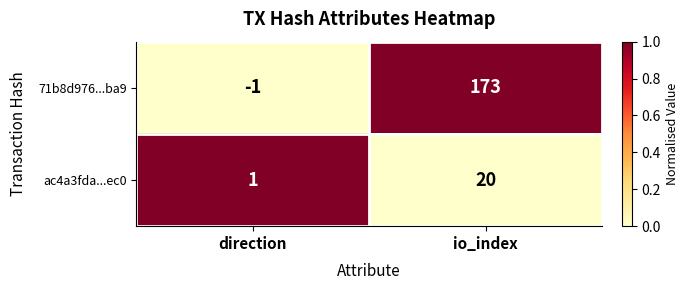

The 71b8d976...ba9 series shows -1 at direction. True or false?

True